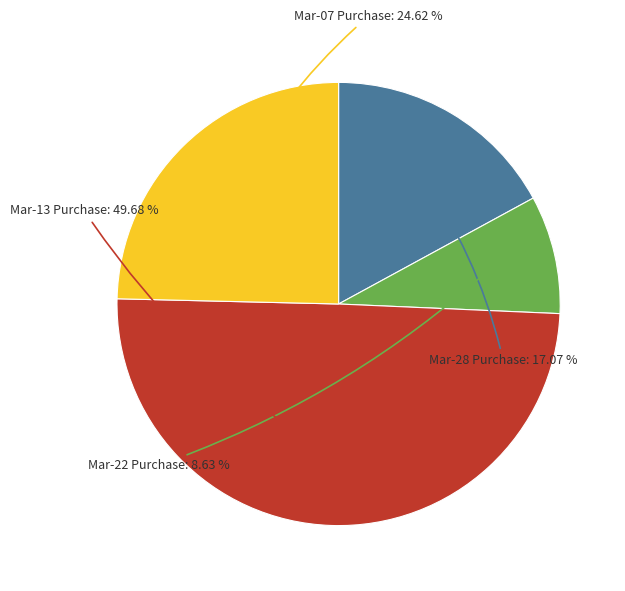

Which has a higher value, Mar-13 Purchase or Mar-28 Purchase?

Mar-13 Purchase